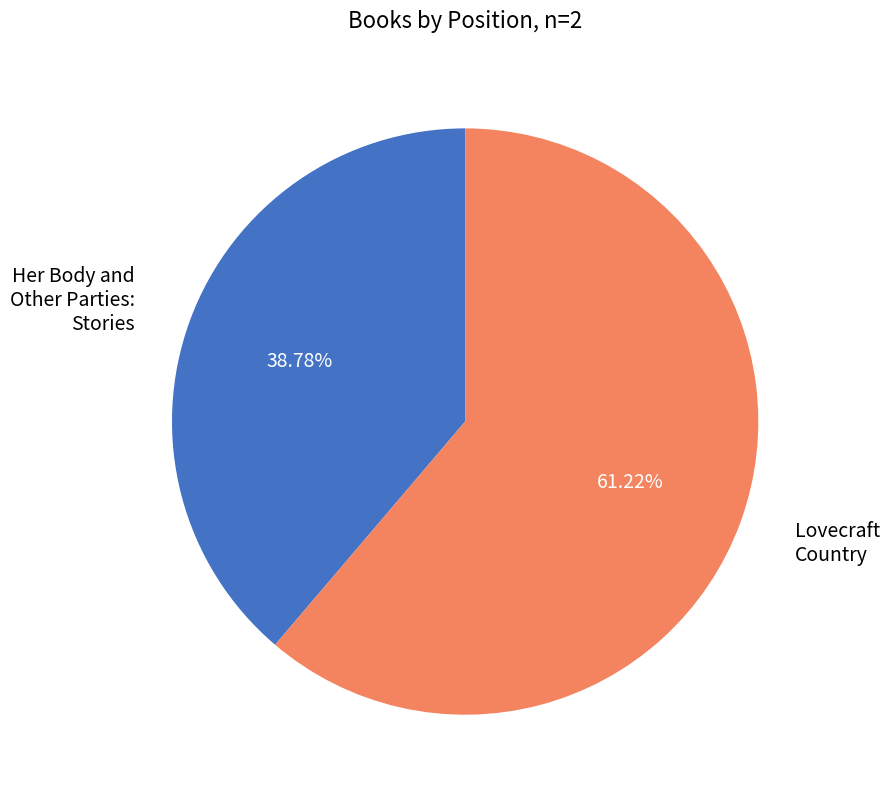

Is there any slice that represents more than half of the pie?

Yes